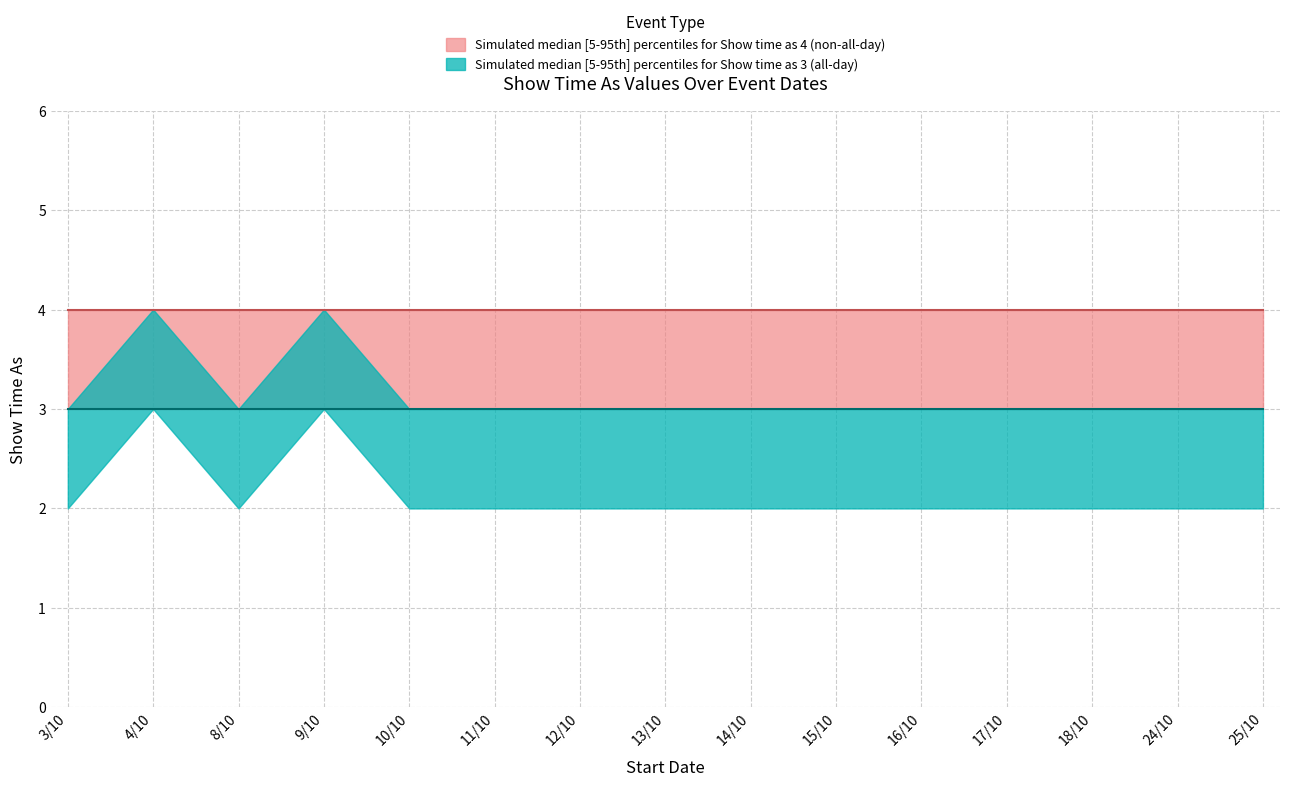

Read the show_time_as_4 value at 14/10.

4